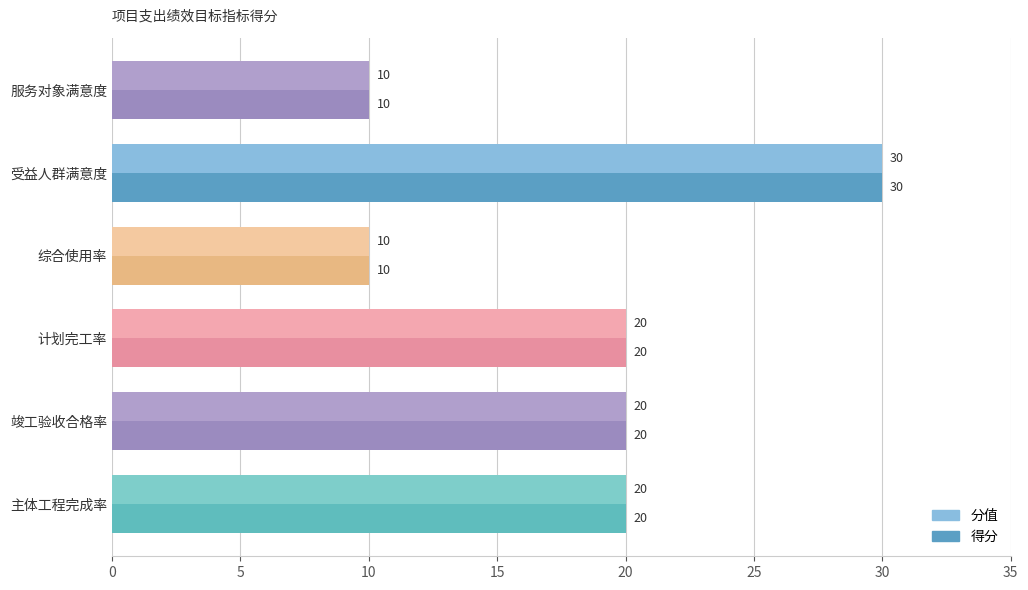

What are all the series names shown in the legend?

分值, 得分